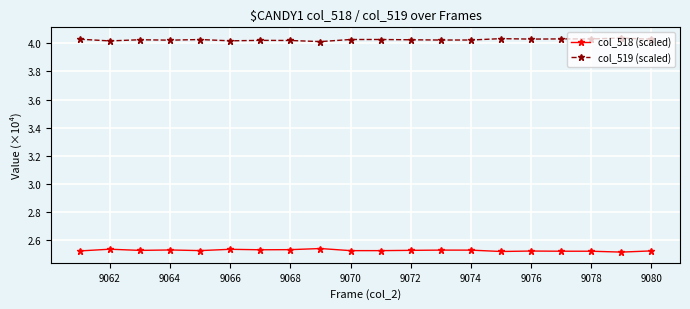

Rank the series by their maximum value, from lowest to highest.

col_518 (scaled), col_519 (scaled)